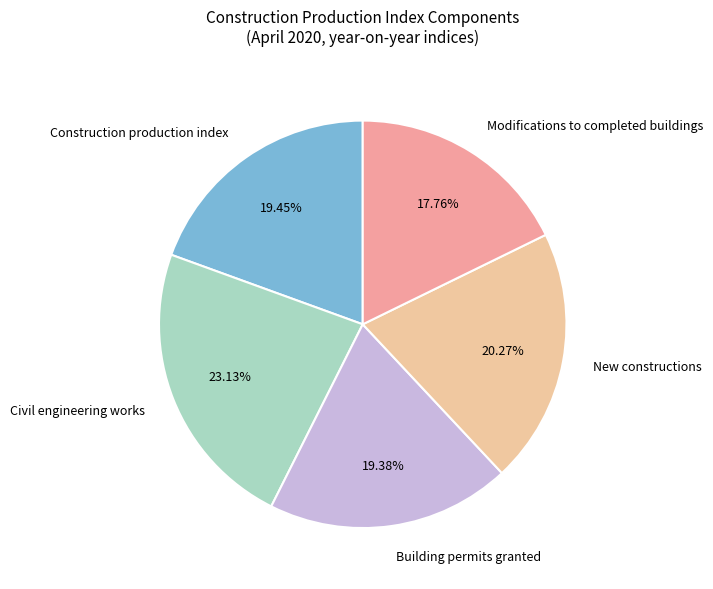

How many segments does this pie chart have?

5